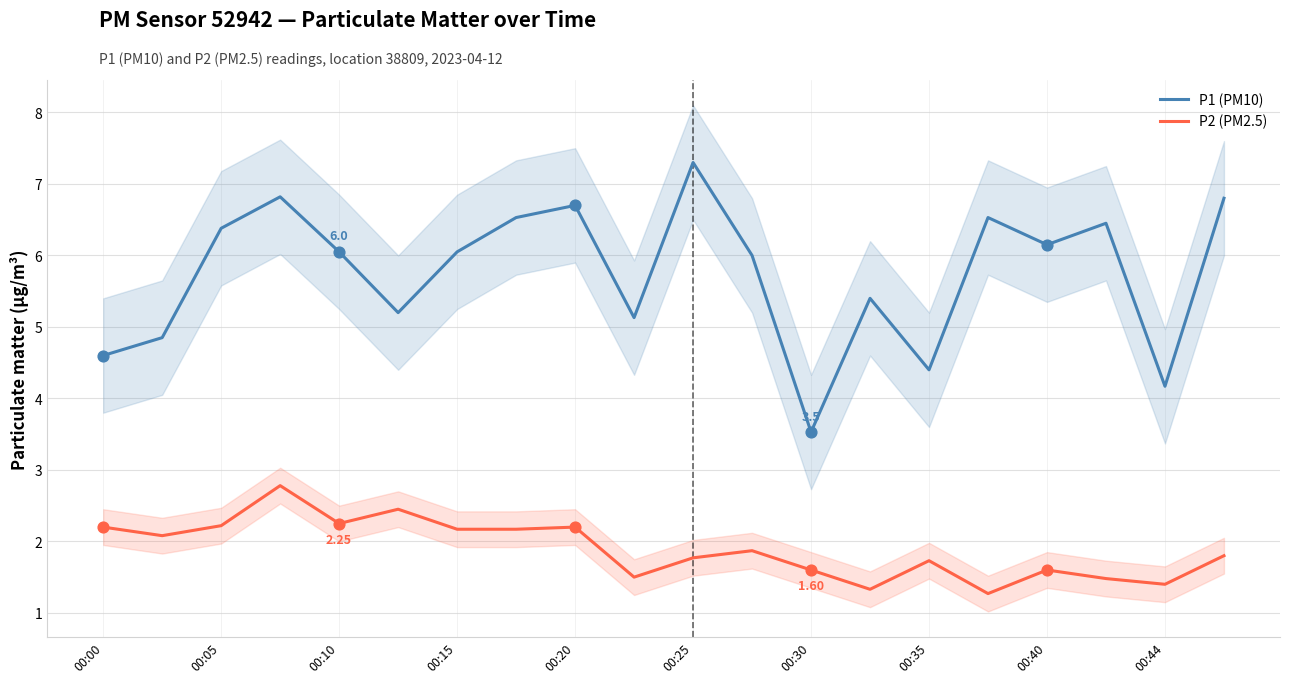

What are all the series names shown in the legend?

P1 (PM10), P2 (PM2.5)